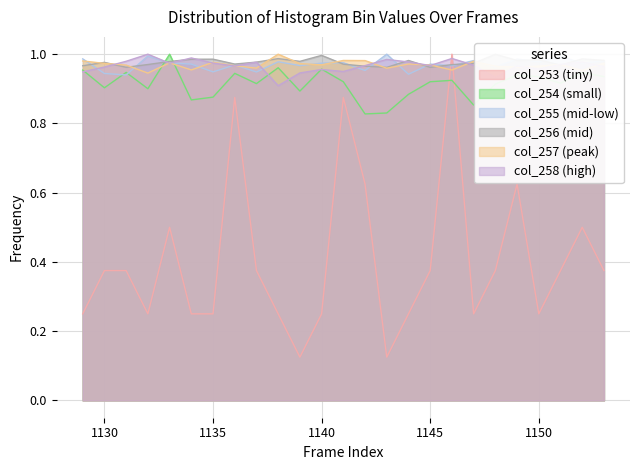

The col_255 series shows 0.9 at 1131. True or false?

True